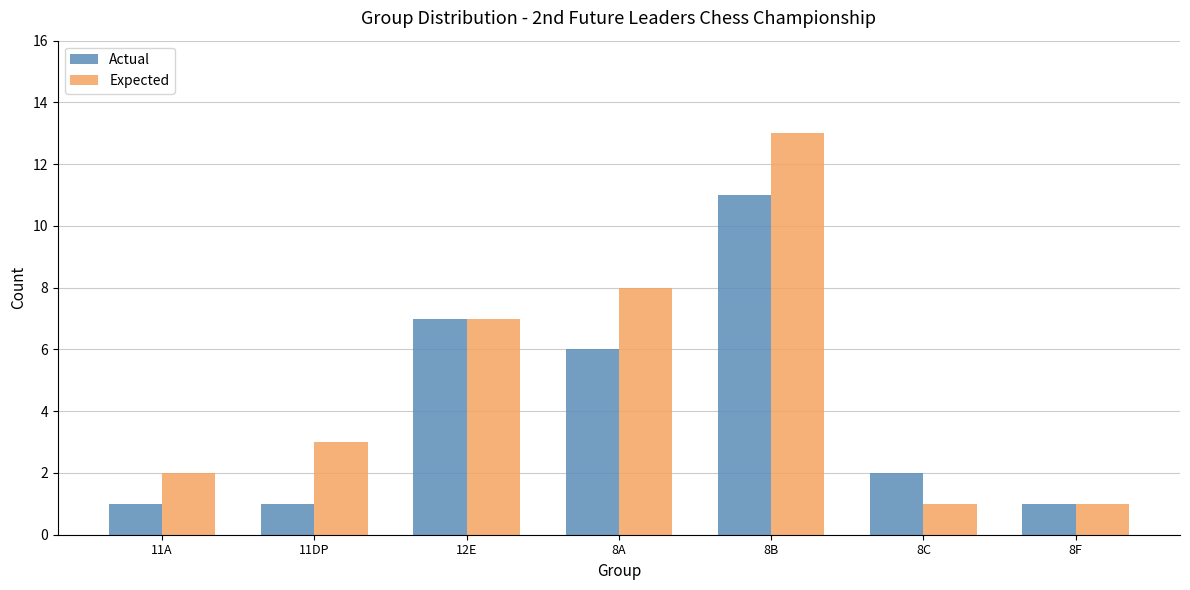

What is the difference between the maximum and second lowest values in the Actual series?

10